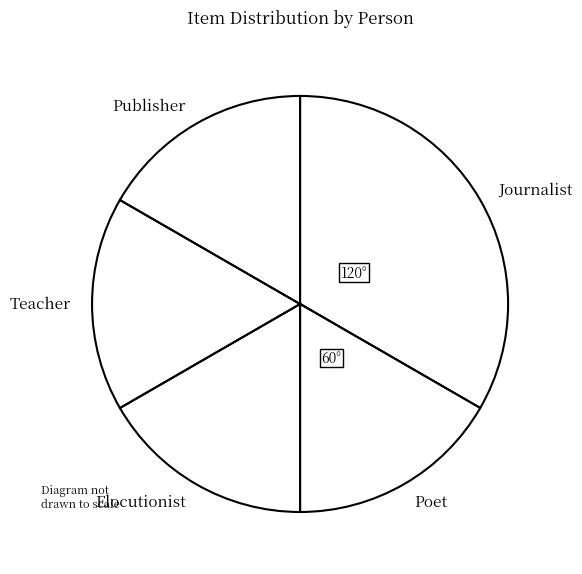

The Journalist slice represents 33% of the pie. True or false?

True